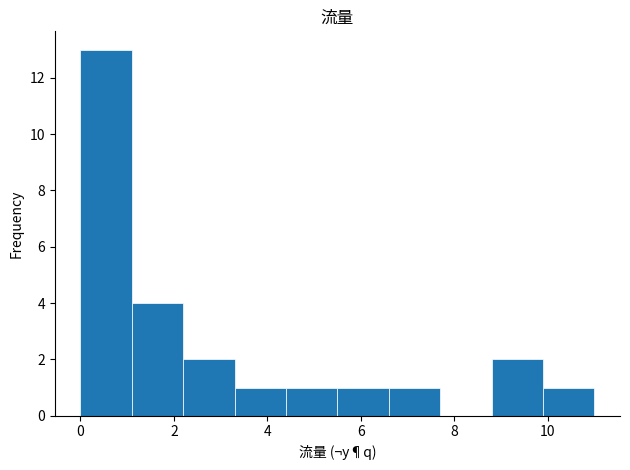

Reading left to right, list every bar in this chart as the range it spans on the x-axis followed by its height. Neither the bar edges nor the heights are printed on the chart, so give them approximately, as read against the axes.

0.0 to 1.1: 13
1.1 to 2.2: 4
2.2 to 3.3: 2
3.3 to 4.4: 1
4.4 to 5.5: 1
5.5 to 6.6: 1
6.6 to 7.7: 1
7.7 to 8.8: 0
8.8 to 9.9: 2
9.9 to 11.0: 1